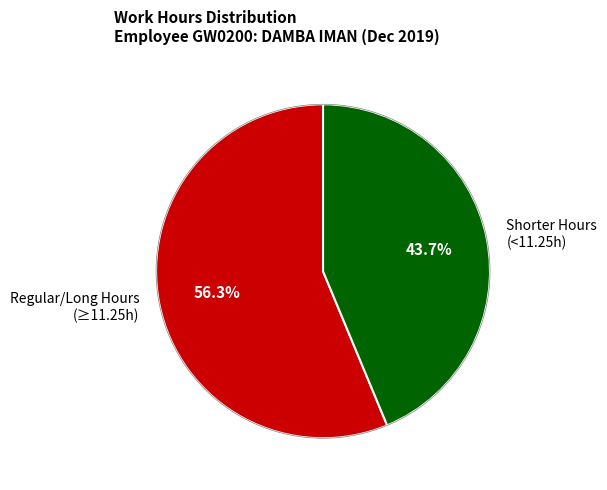

Rank the categories by value from highest to lowest.

Regular/Long Hours (≥11.25h), Shorter Hours (<11.25h)